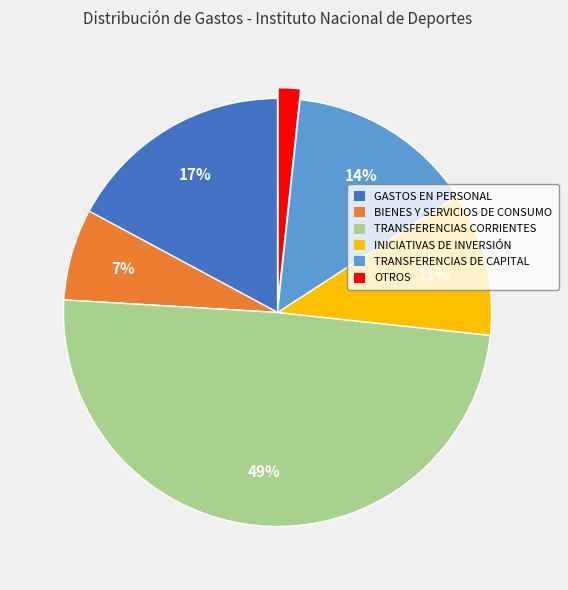

Do OTROS and GASTOS EN PERSONAL together represent more than half of the pie?

No